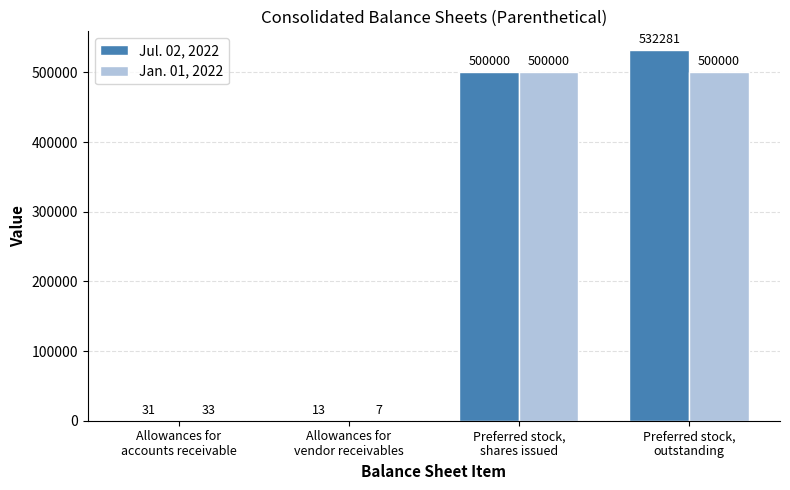

What is the sum of the Jan. 01, 2022 values at Preferred stock,
shares issued and Preferred stock,
outstanding?

1000000